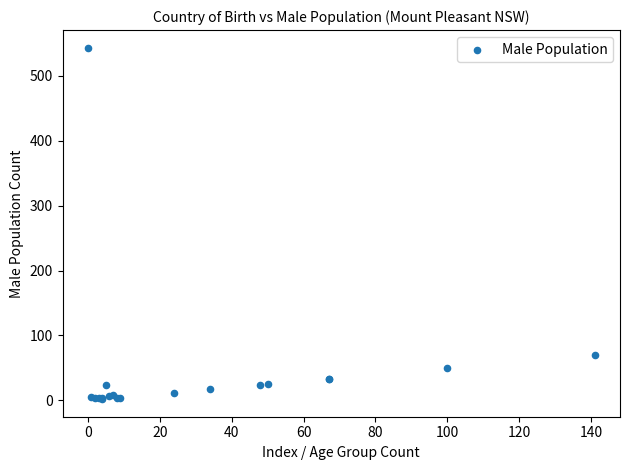

What Y value in the scatter plot is closest to 272?

70.5